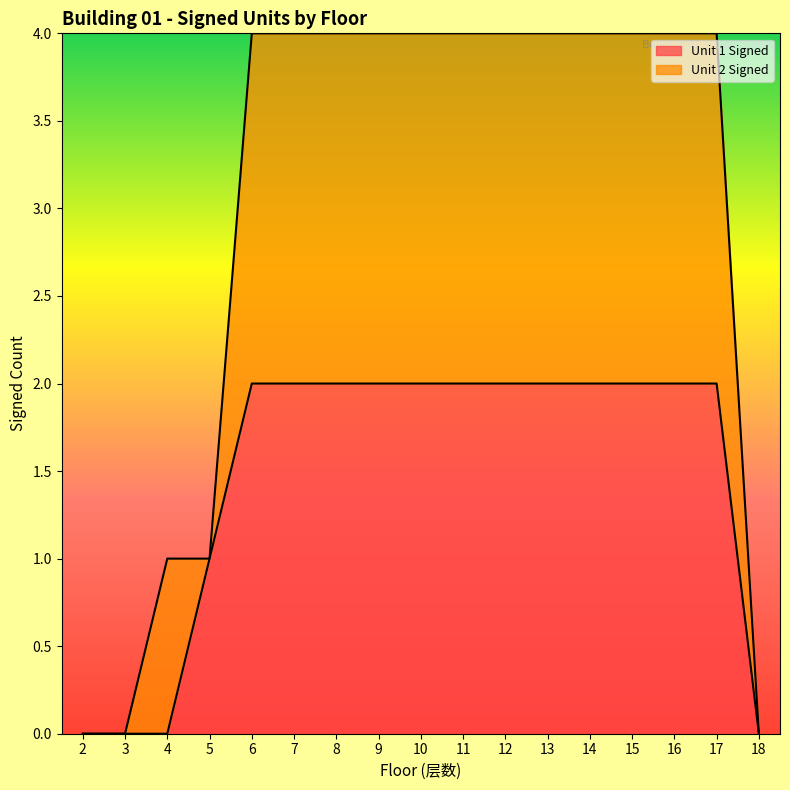

How many positive values are there?

13